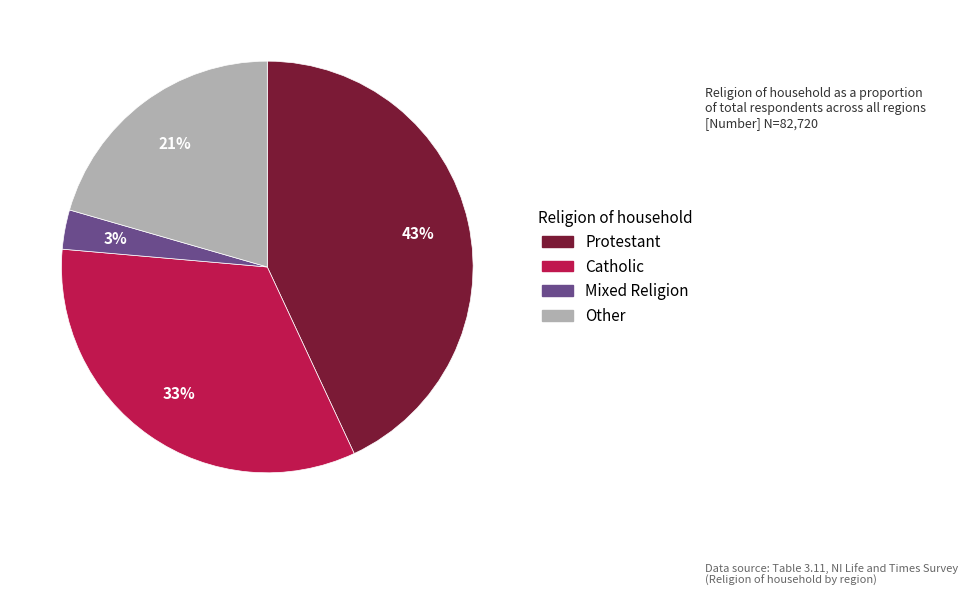

Rank the categories by value from highest to lowest.

Protestant, Catholic, Other, Mixed Religion